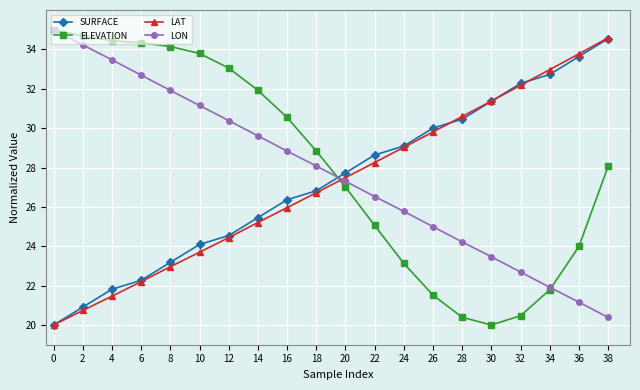

True or false: LAT has more than 0 points higher than both neighbors.

False